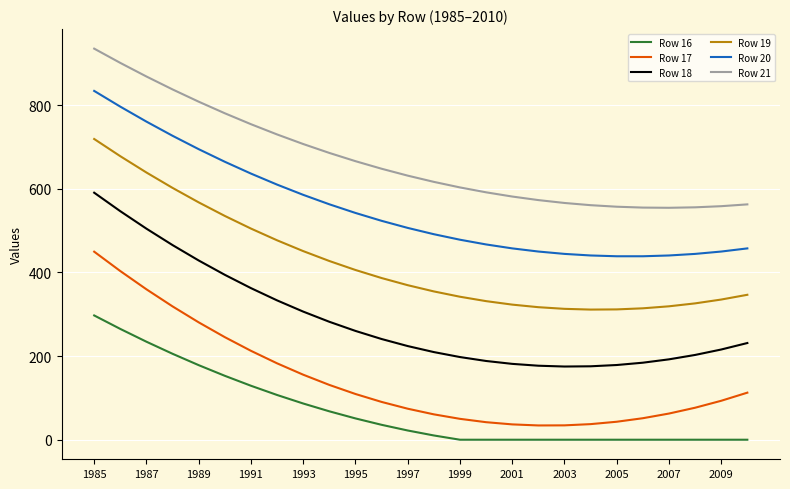

In Row 21, how many points are lower than both neighbors (excluding endpoints)?

1